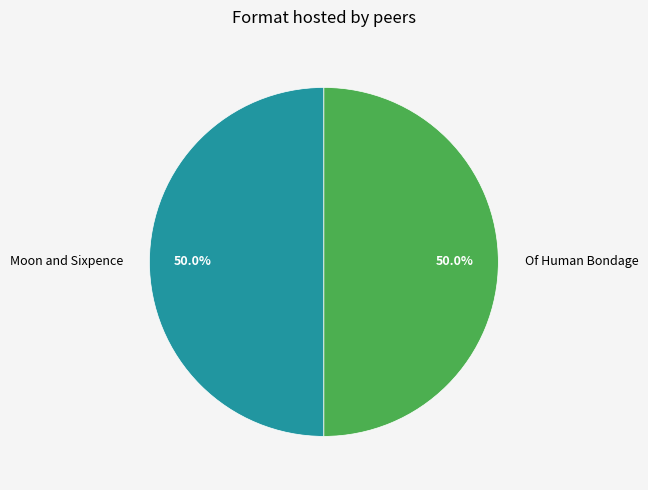

How many slices are in this pie chart?

2